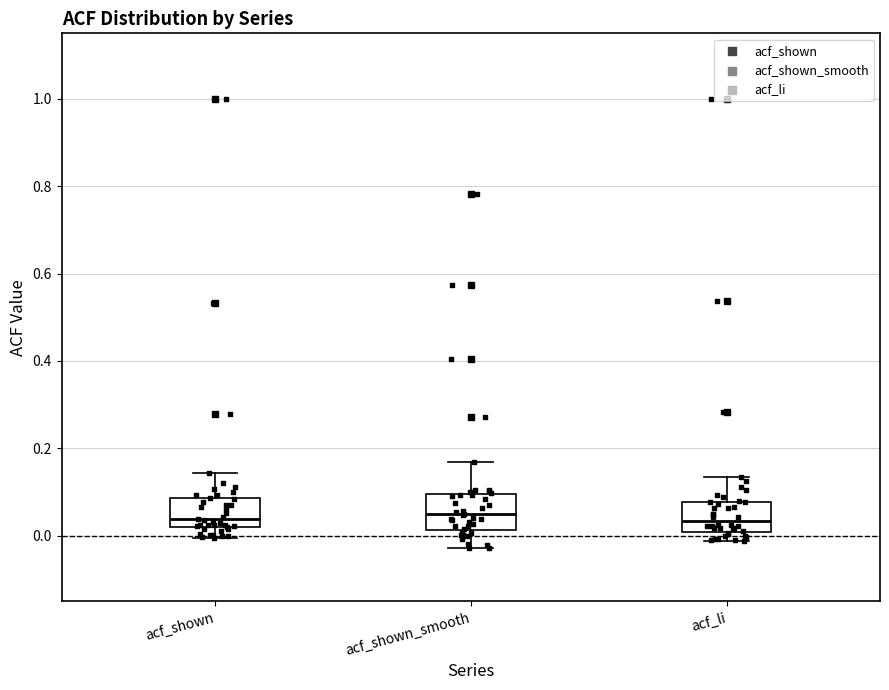

Where is the lower edge of the box for acf_shown_smooth on the y-axis? The values are not printed on the chart, so give them approximately, as read against the axis.

0.02